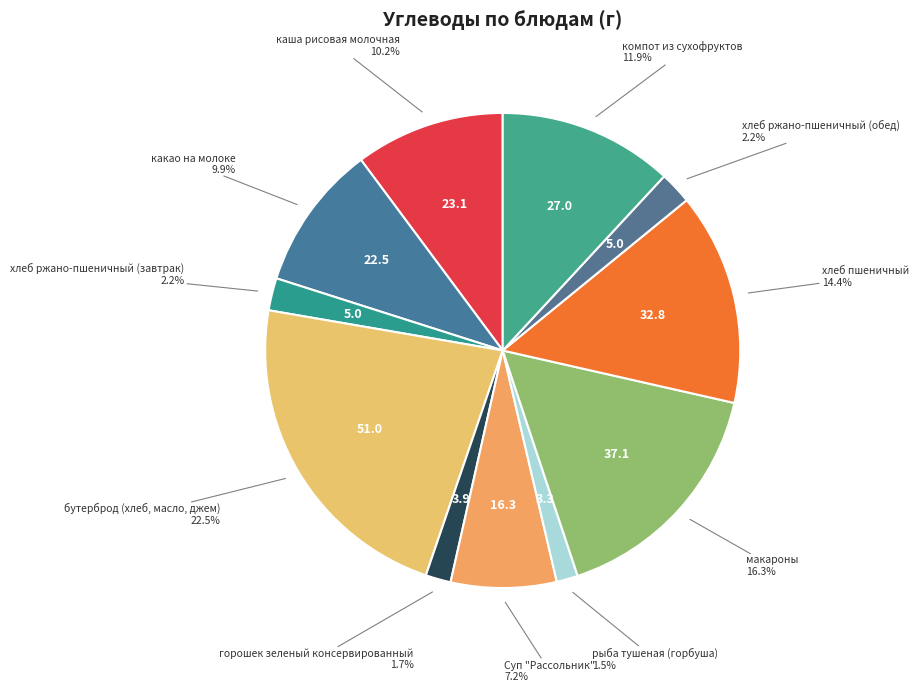

How many segments does this pie chart have?

11